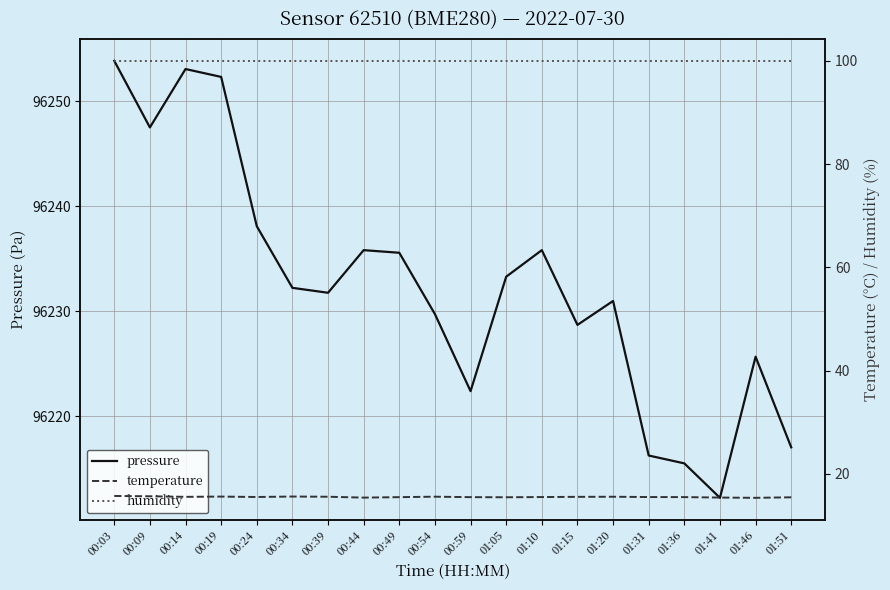

Which series has the largest range (max minus min)?

pressure